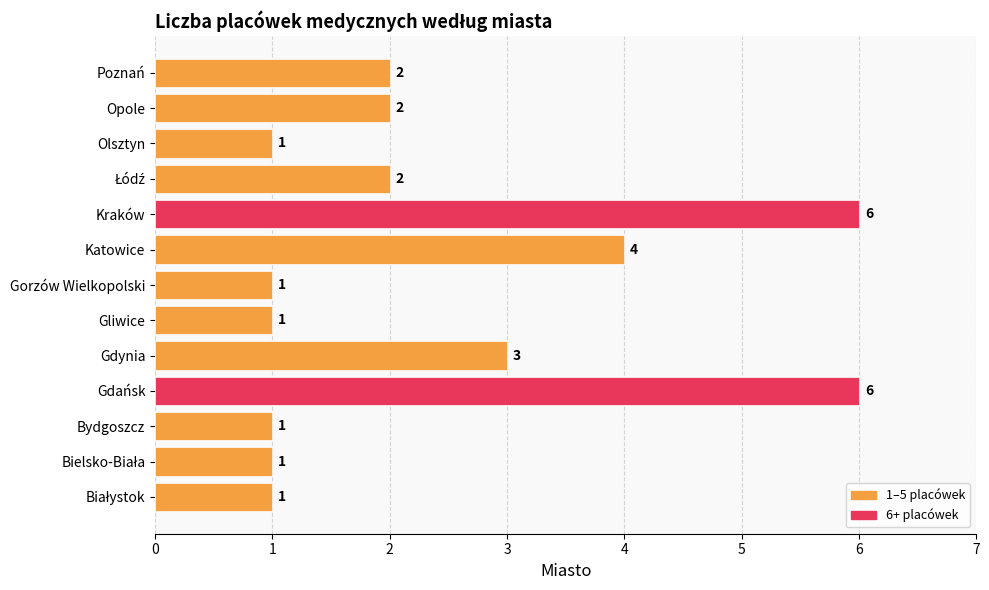

How many values are below 2?

6